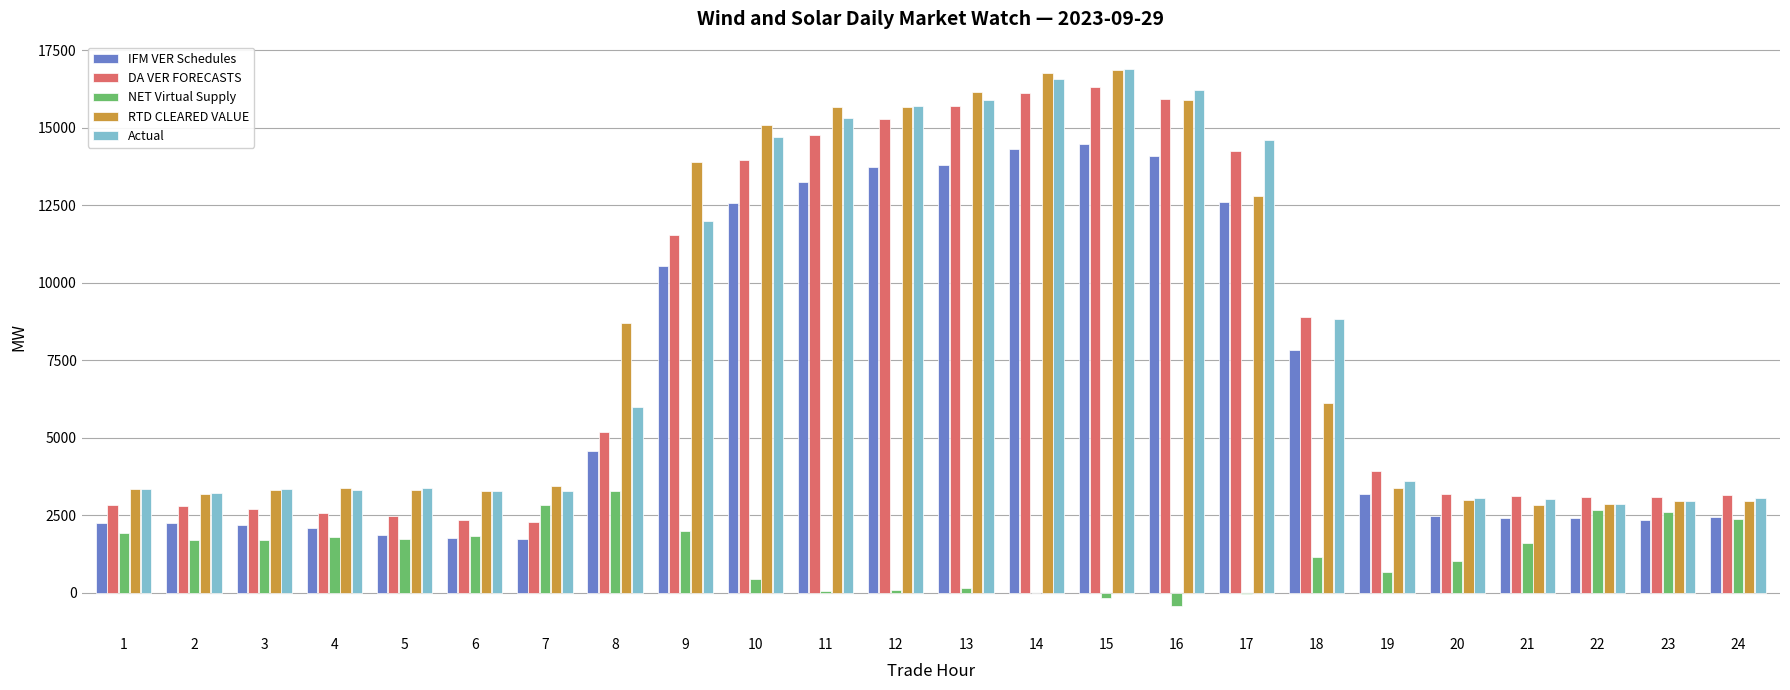

At which label does NET Virtual Supply first exceed 1696?

1